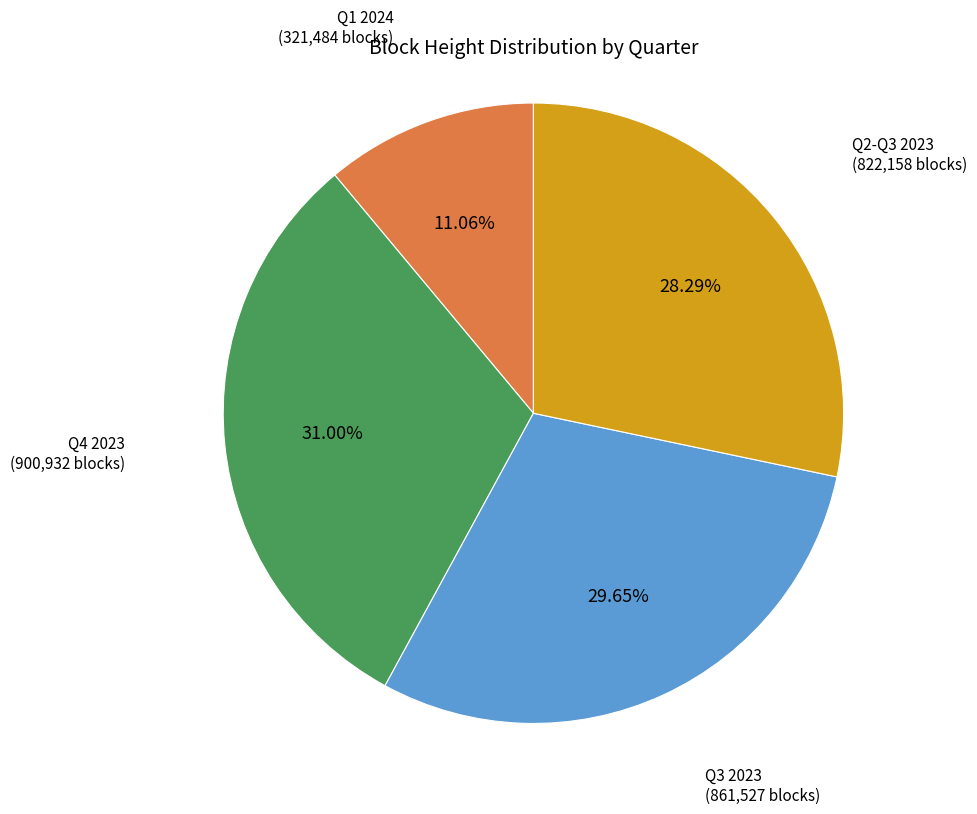

Which slice is the smallest?

Q1 2024